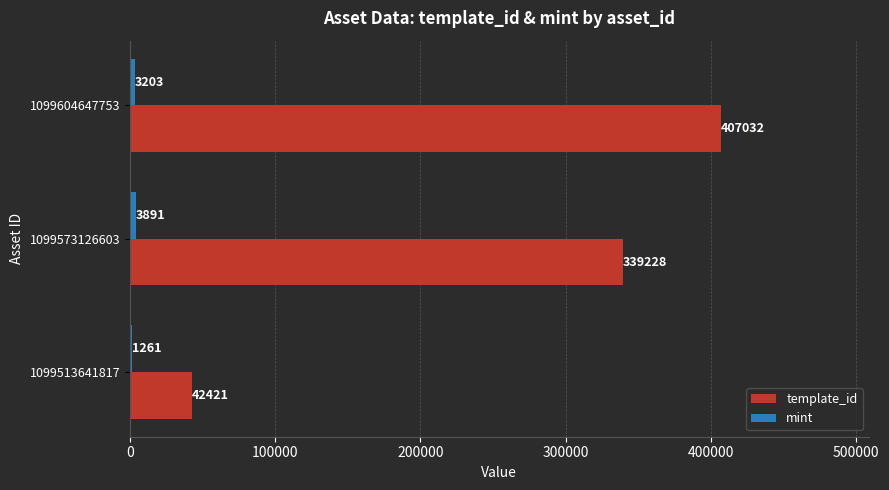

At which category is the sum across all series the highest?

1099604647753